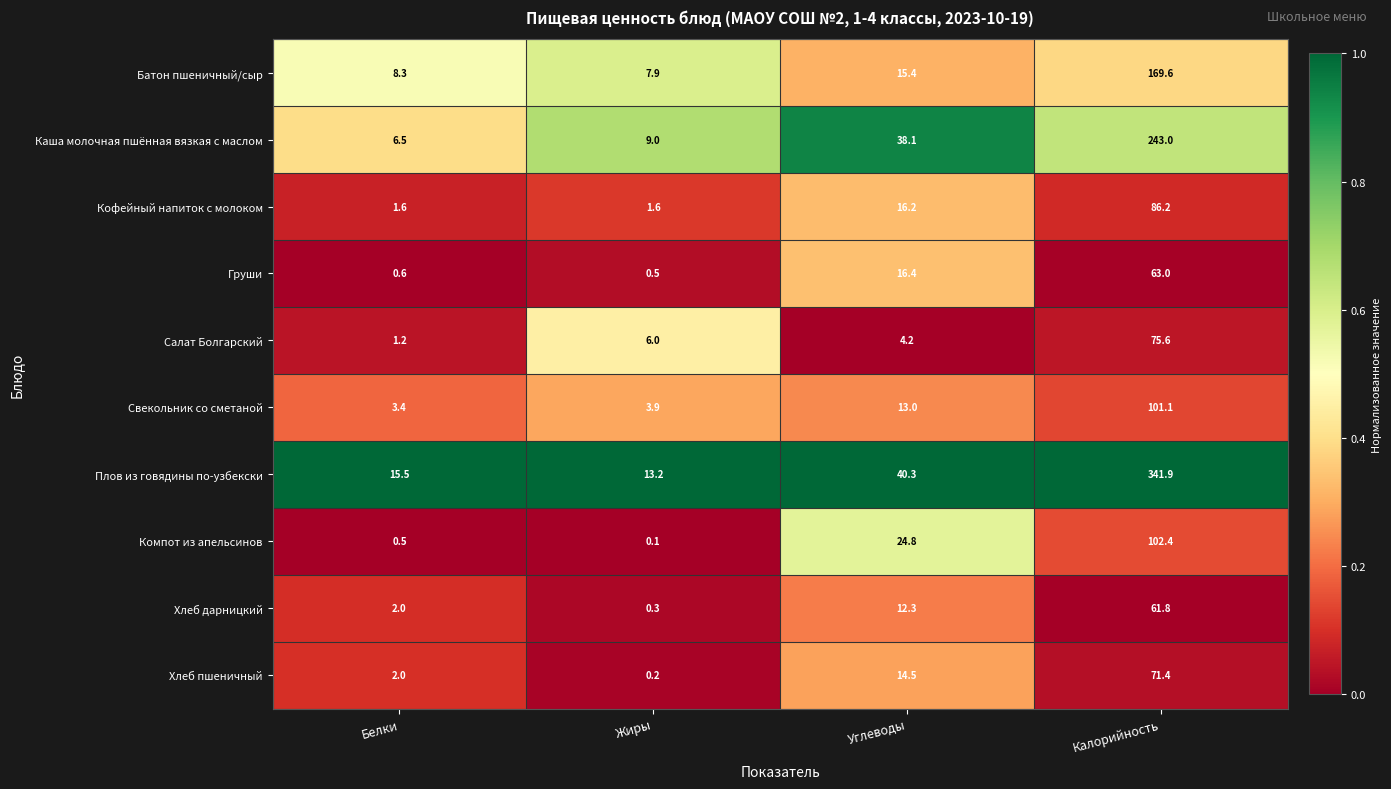

What is the minimum value for Батон пшеничный/сыр?

7.9